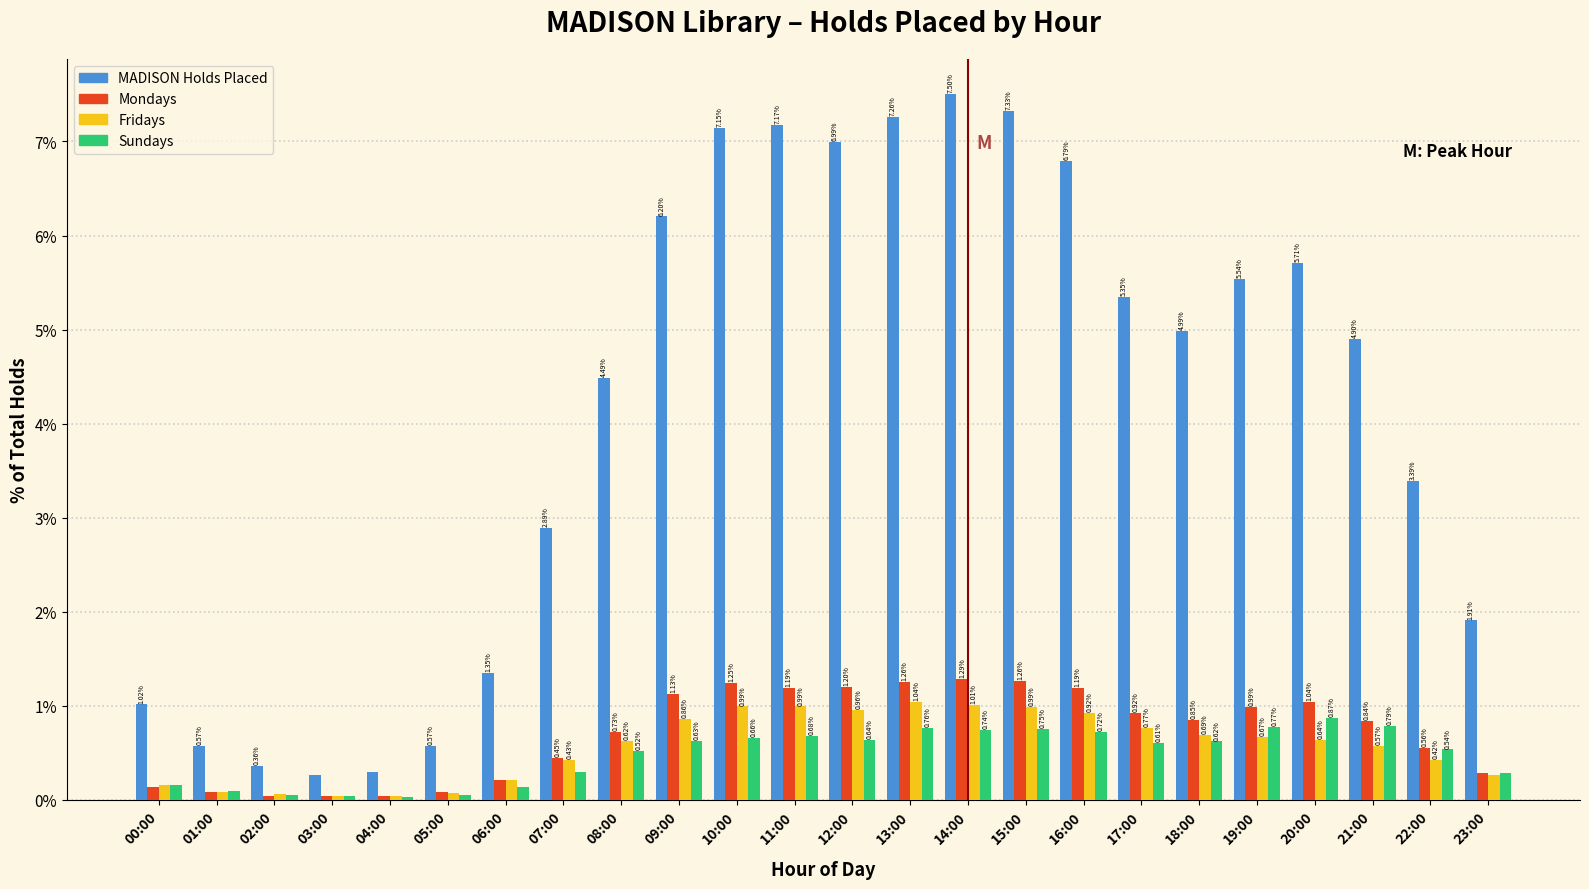

What is the spread (max minus min) of values at 16:00?

6.1